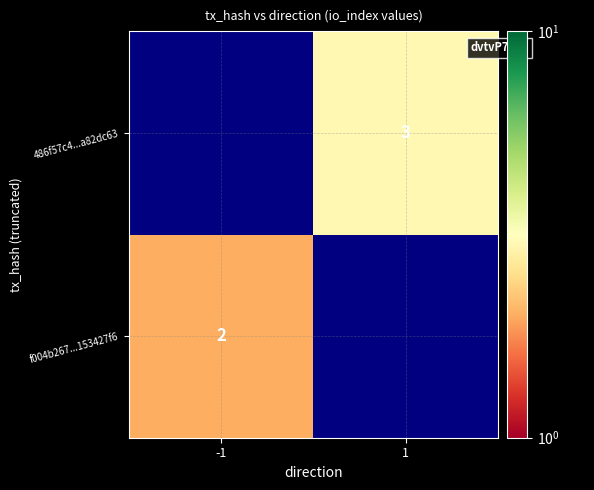

Is it true that f004b267...153427f6 equals 2 at -1?

True